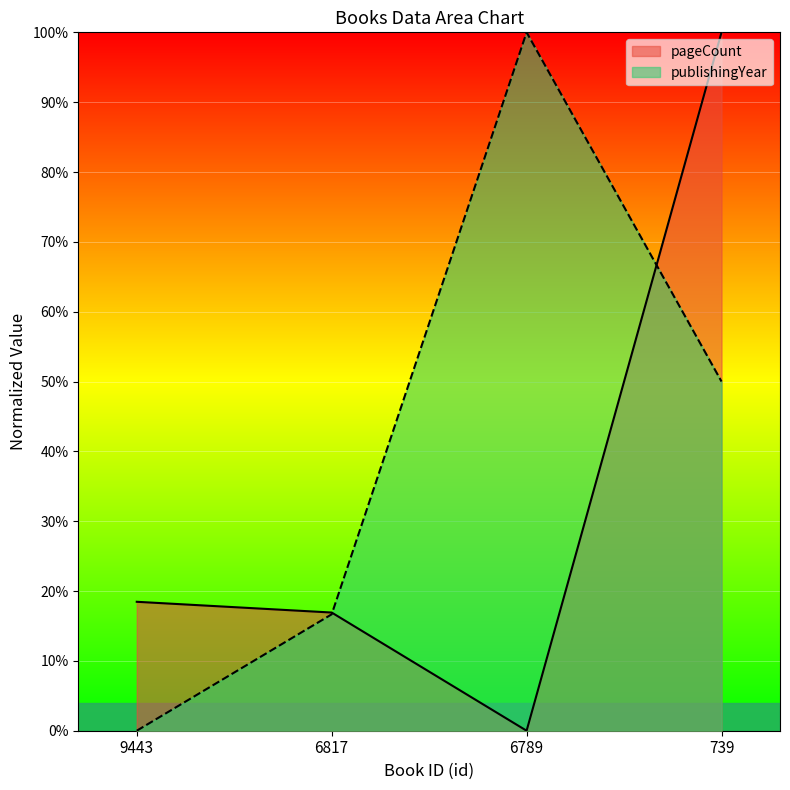

What is the difference between the second highest and minimum values in the pageCount series?

18.5